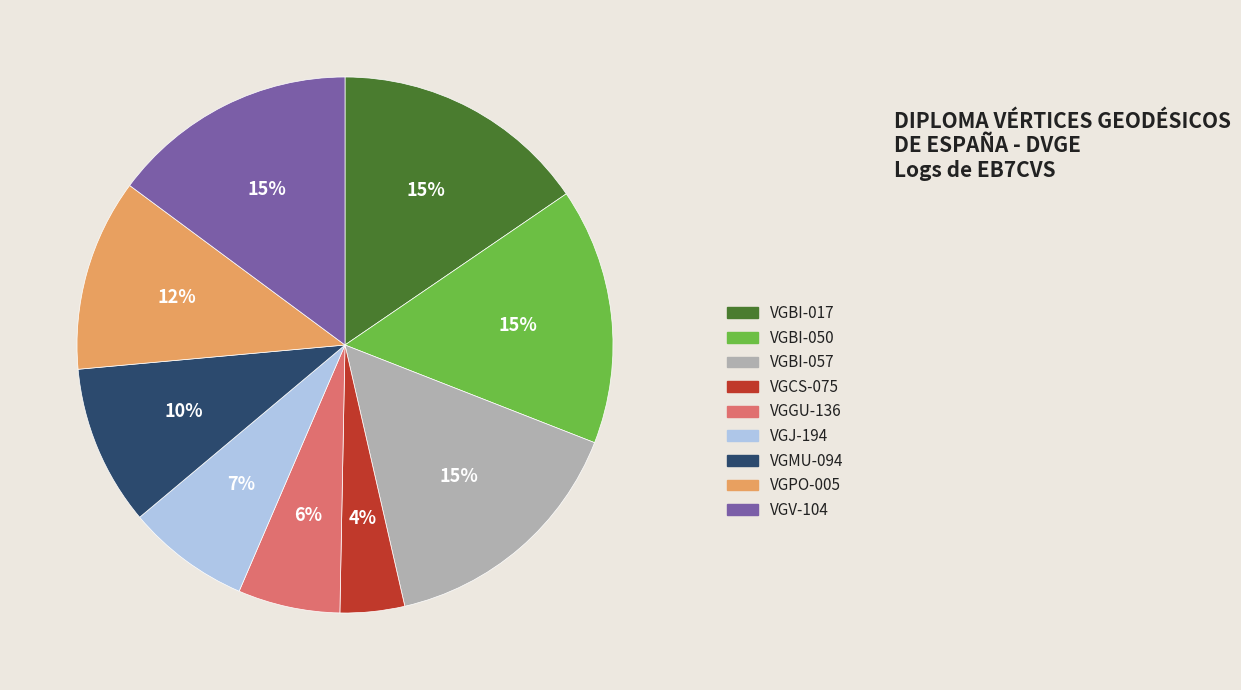

Count the number of slices in the pie.

9